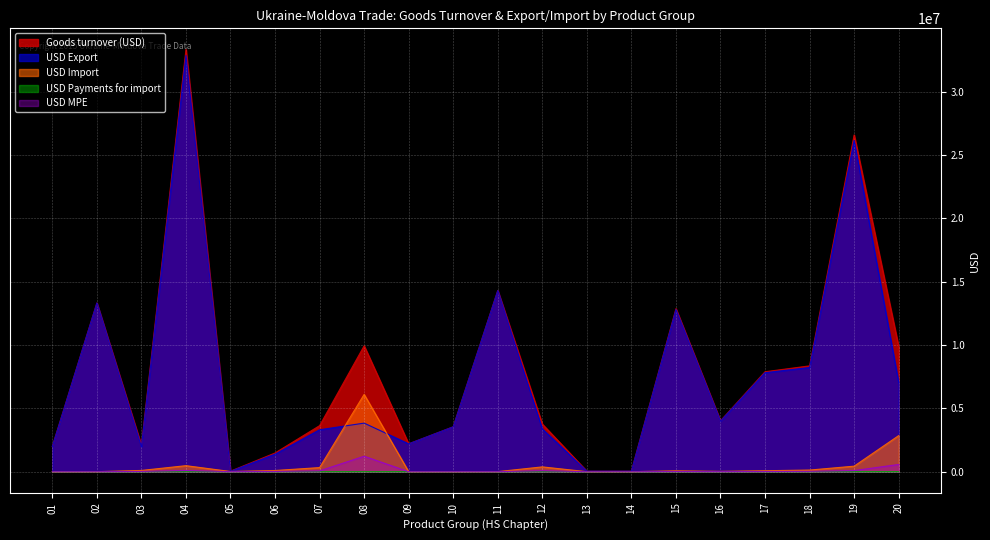

True or false: USD Import and USD MPE cross at least once.

False